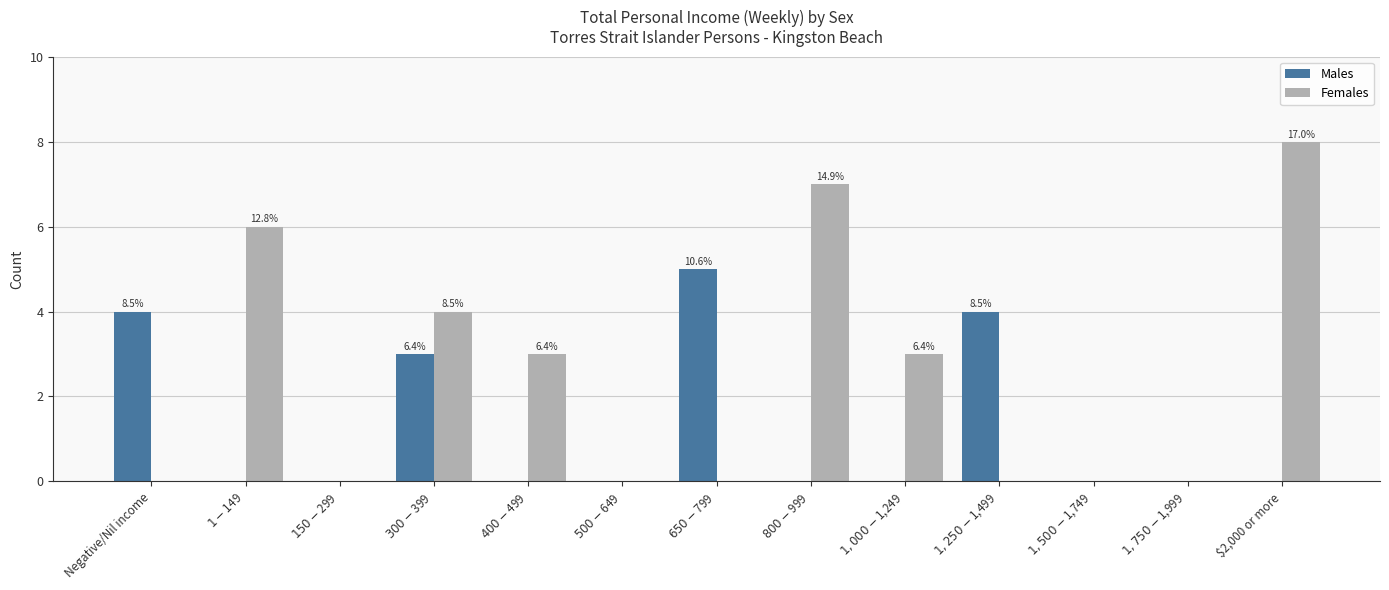

Reading left to right, what are all the values shown in this chart?

Males: 4	0	0	3	0	0	5	0	0	4	0	0	0
Females: 0	6	0	4	3	0	0	7	3	0	0	0	8